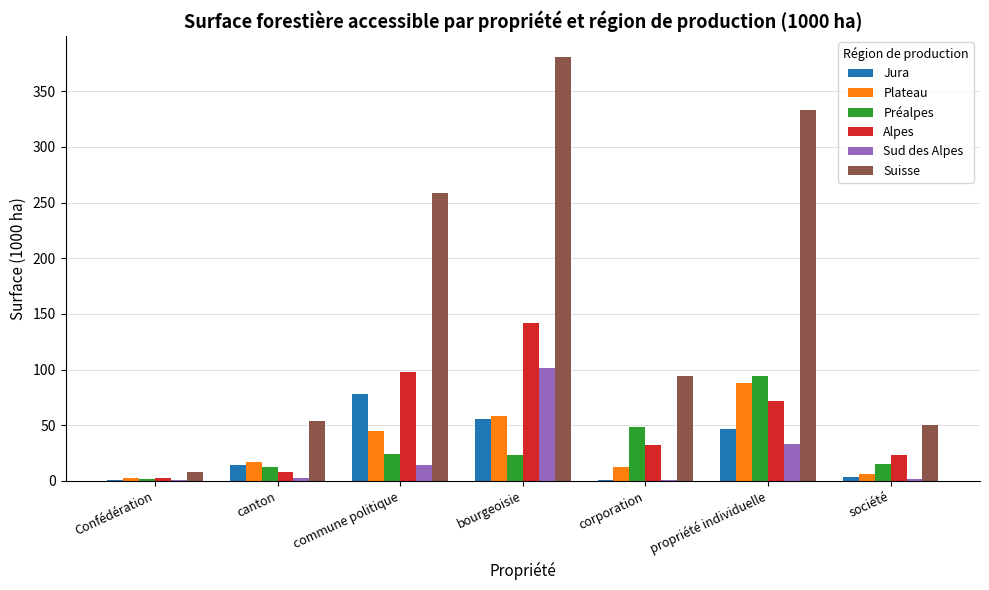

Which series has the largest total across all categories?

Suisse